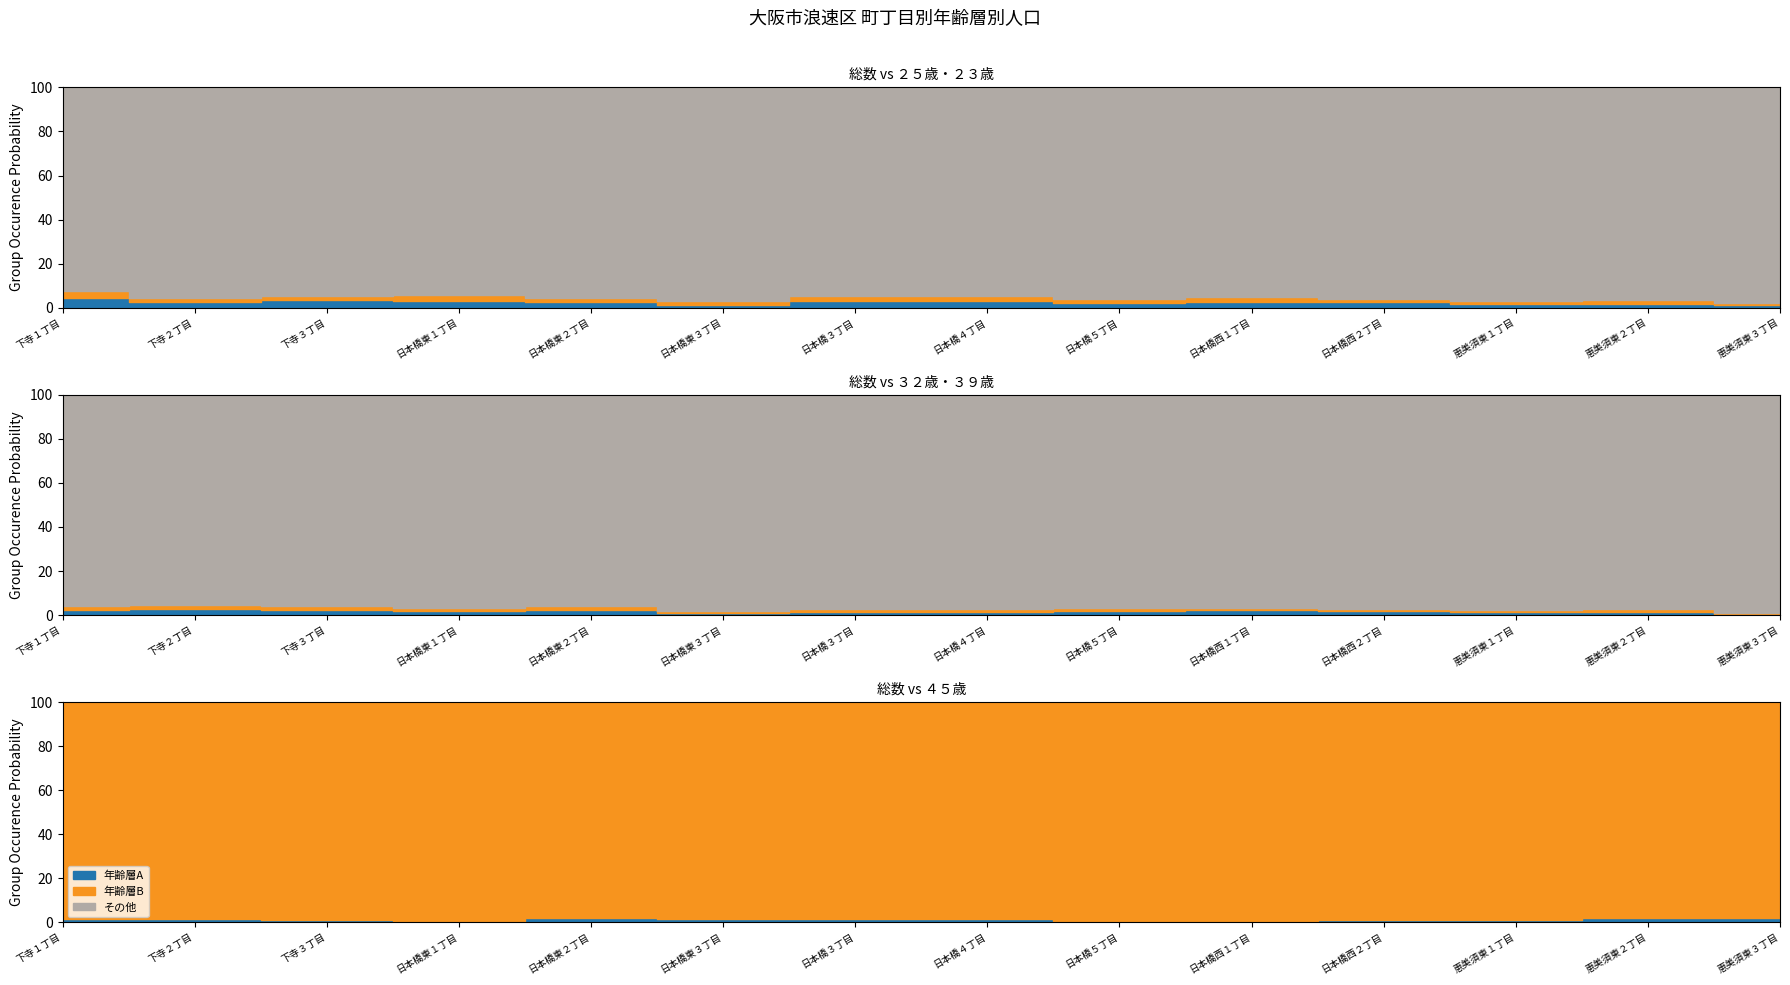

Which category has the lowest value across all series?

恵美須東３丁目